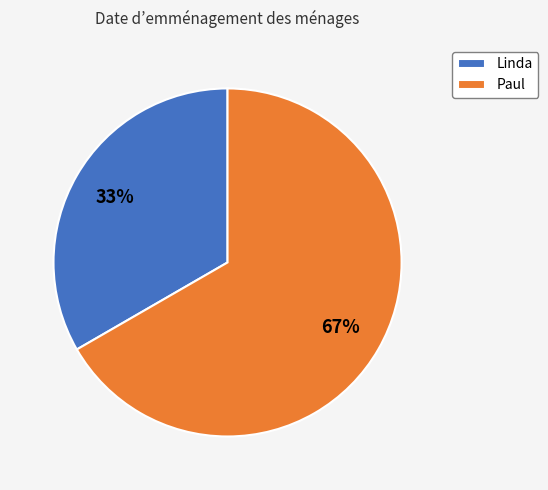

Do Paul and Linda together represent more than half of the pie?

Yes